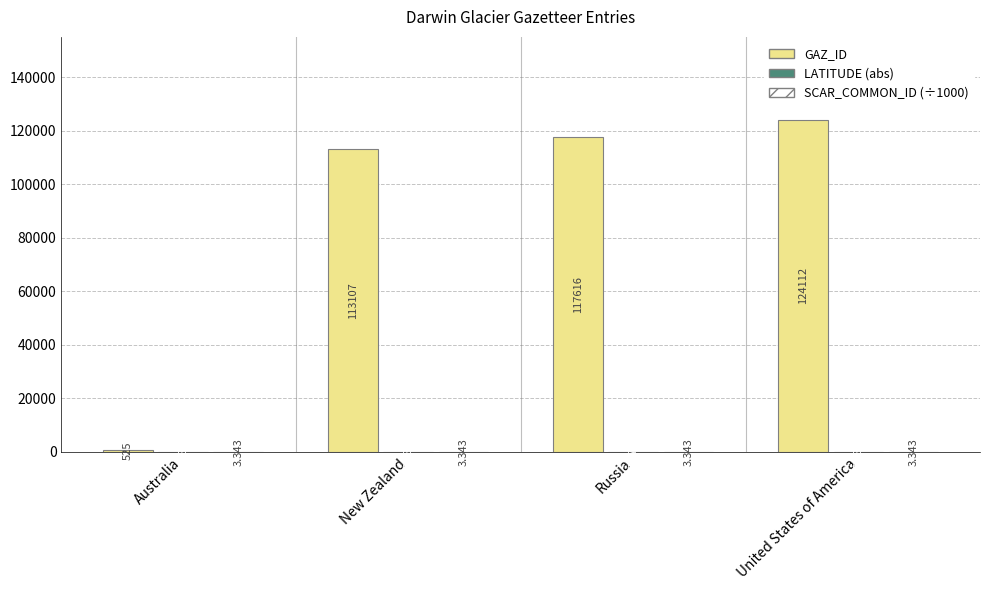

Where is GAZ_ID nearest to the value 62318?

New Zealand